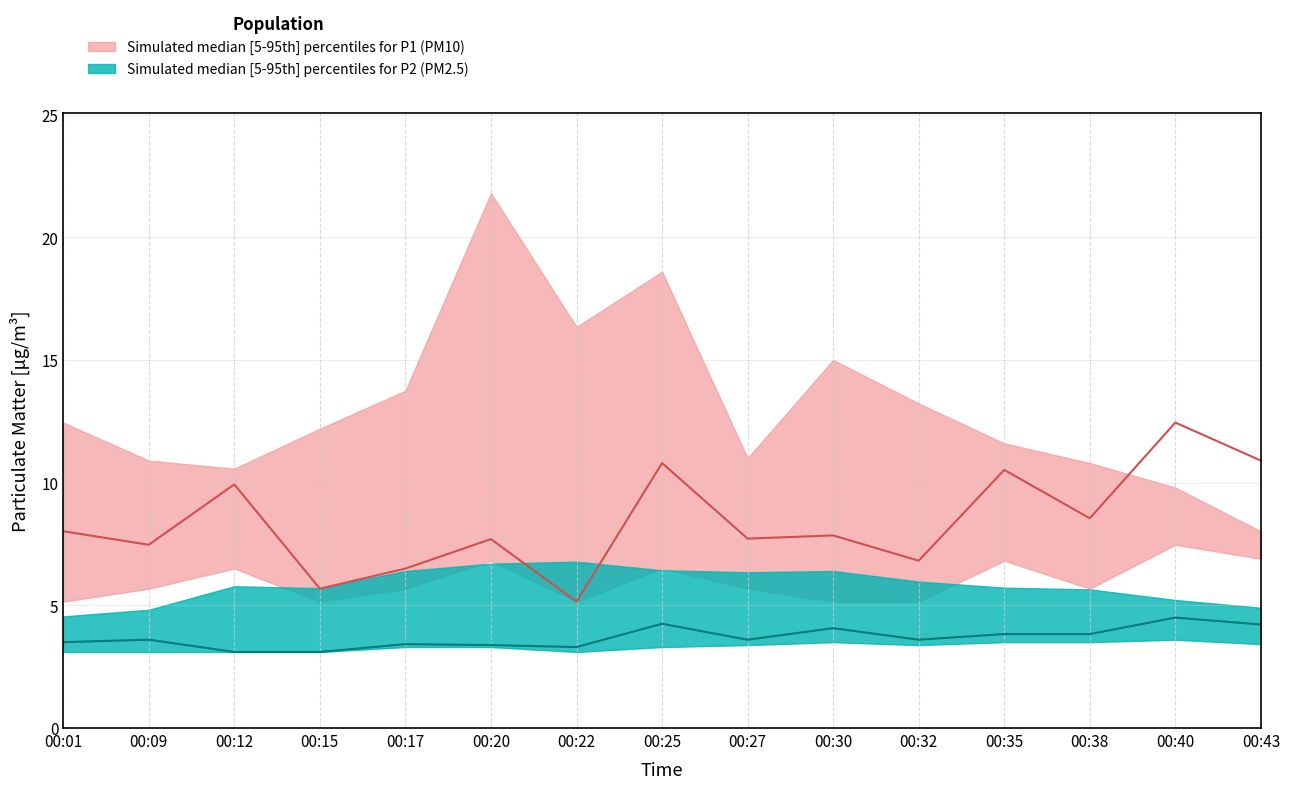

What is the average value of the P1_upper series?

13.1